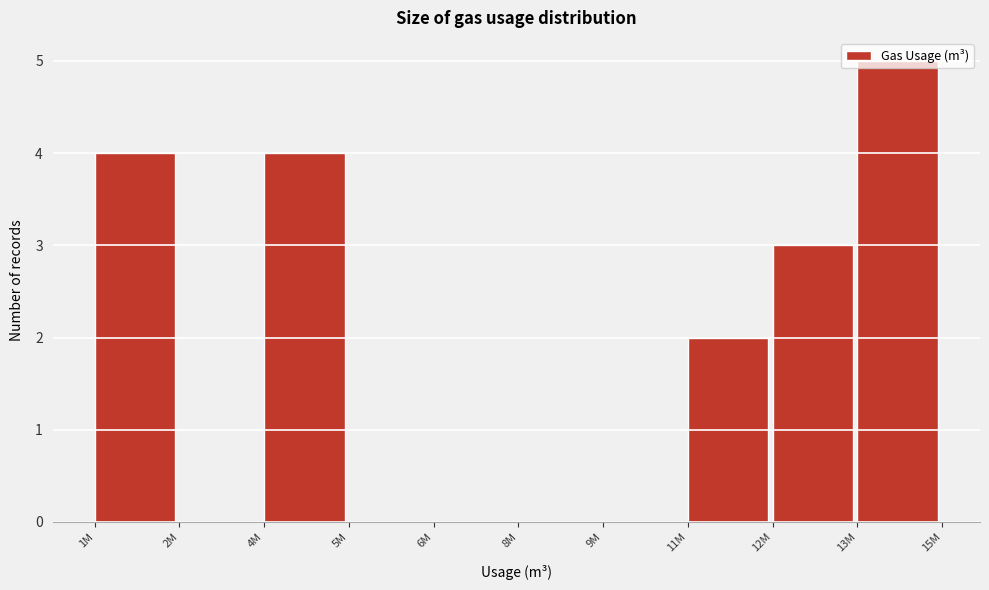

Is it true that the value at 6M is 0?

True